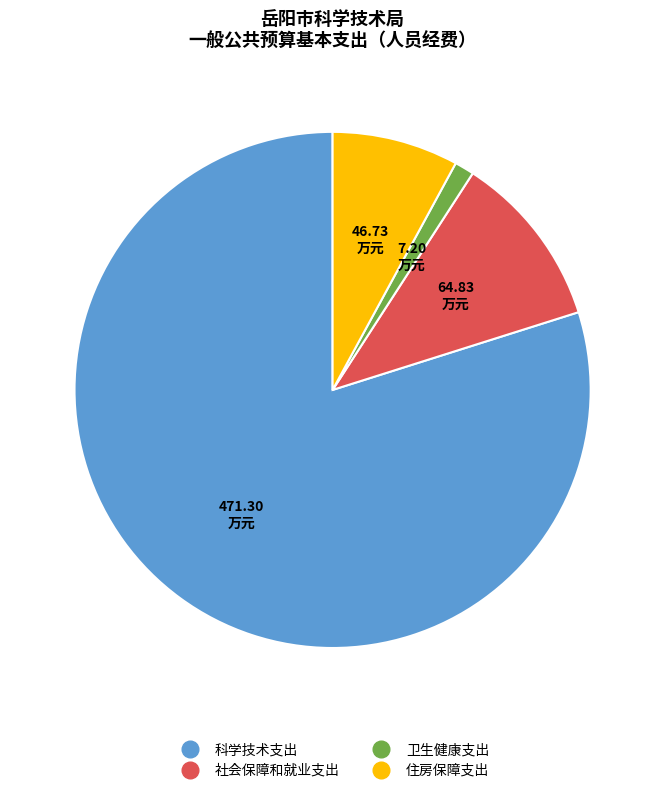

Rank the categories by value from highest to lowest.

科学技术支出, 社会保障和就业支出, 住房保障支出, 卫生健康支出